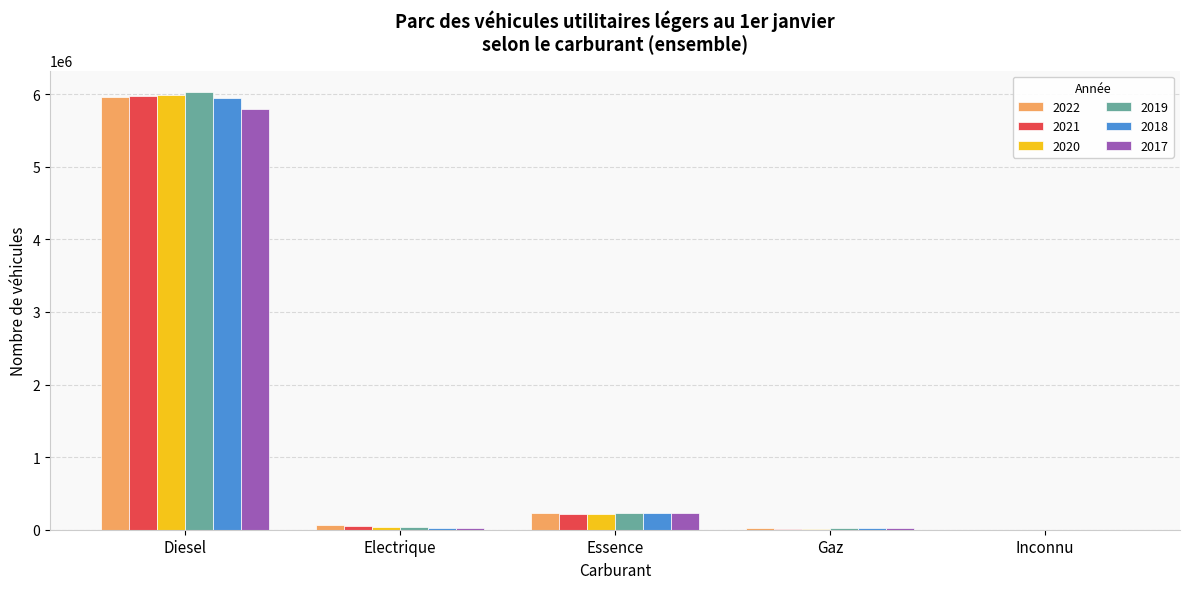

Where is 2018 nearest to the value 2977504?

Essence